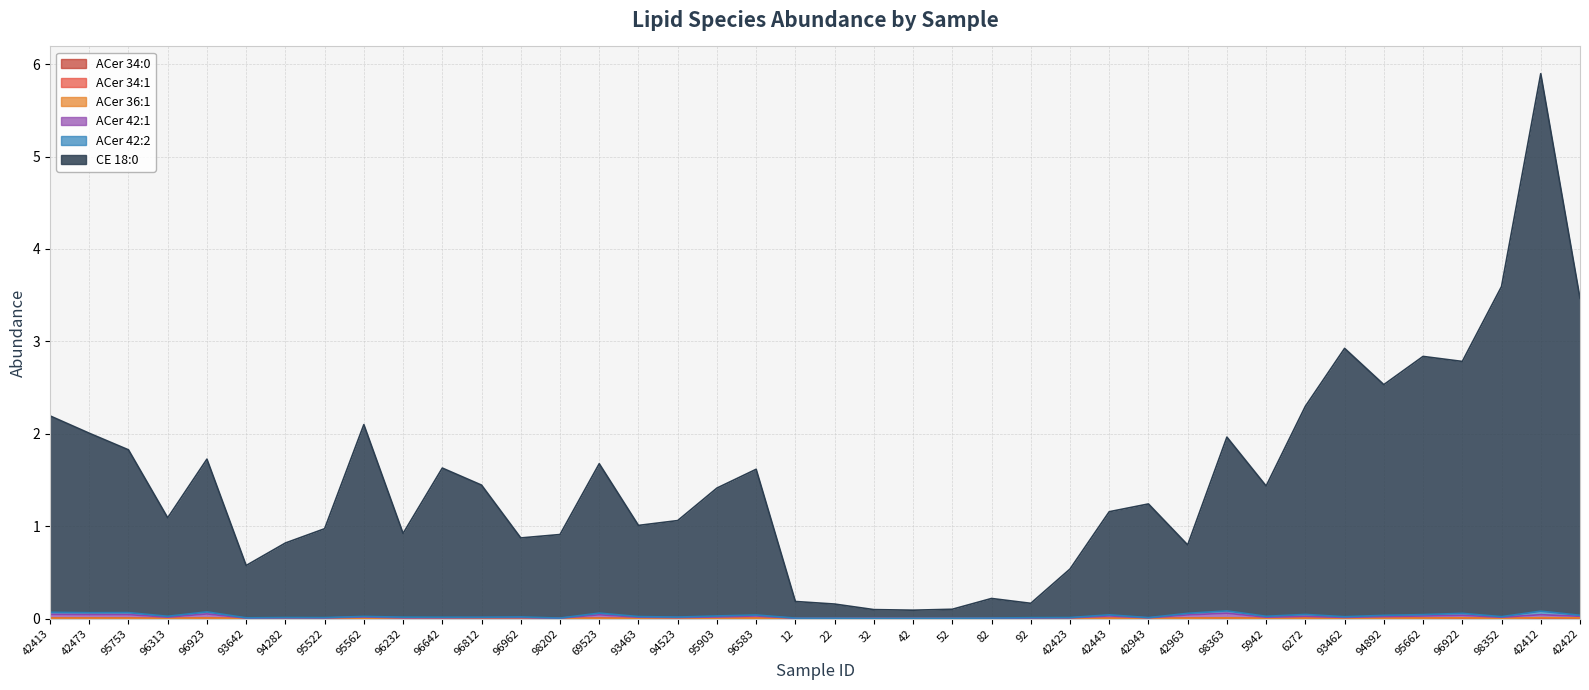

What is the sum of all ACer 42:1 values?

0.8